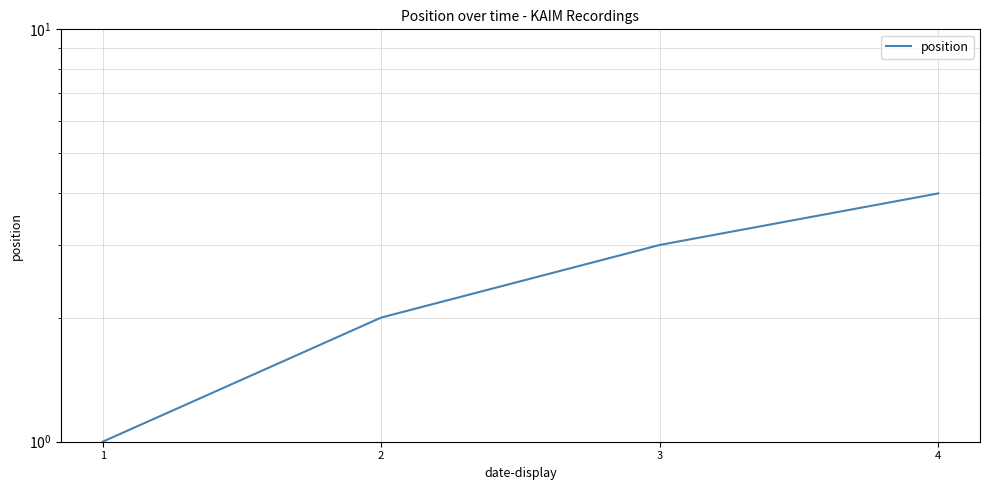

What is the smallest value displayed?

1